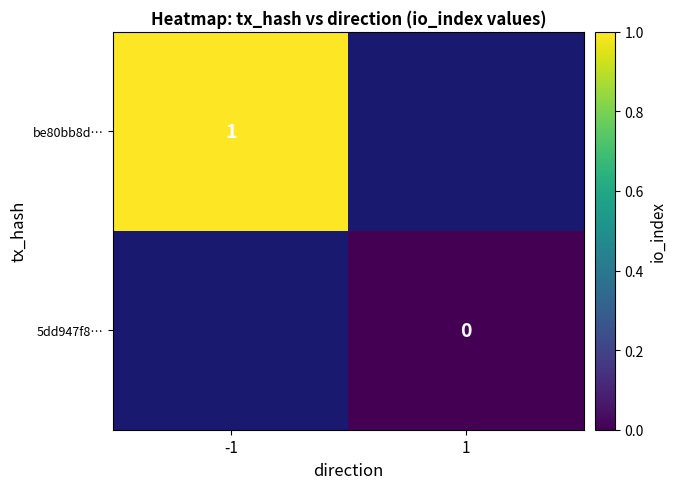

The be80bb8d… series shows 1 at -1. True or false?

True